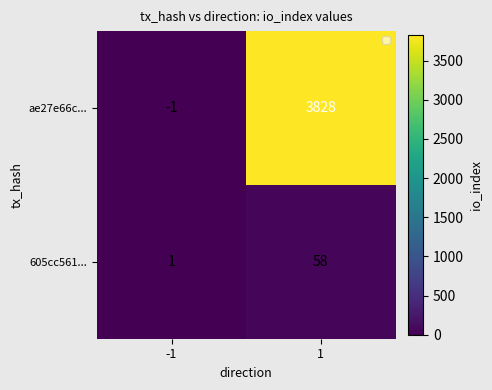

What is the maximum value shown in the chart?

3828